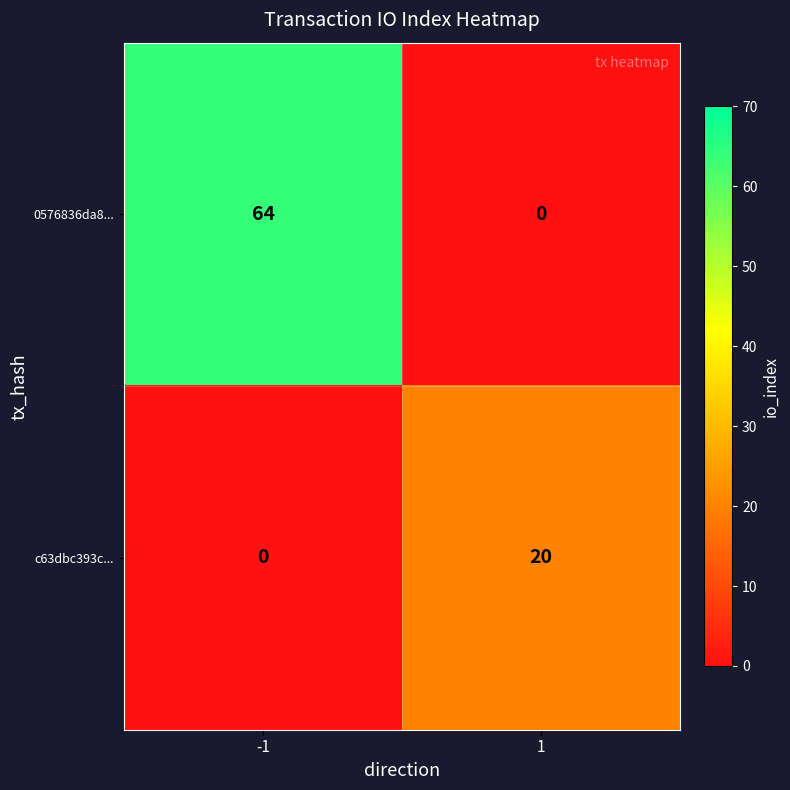

How many series are shown in this chart?

2